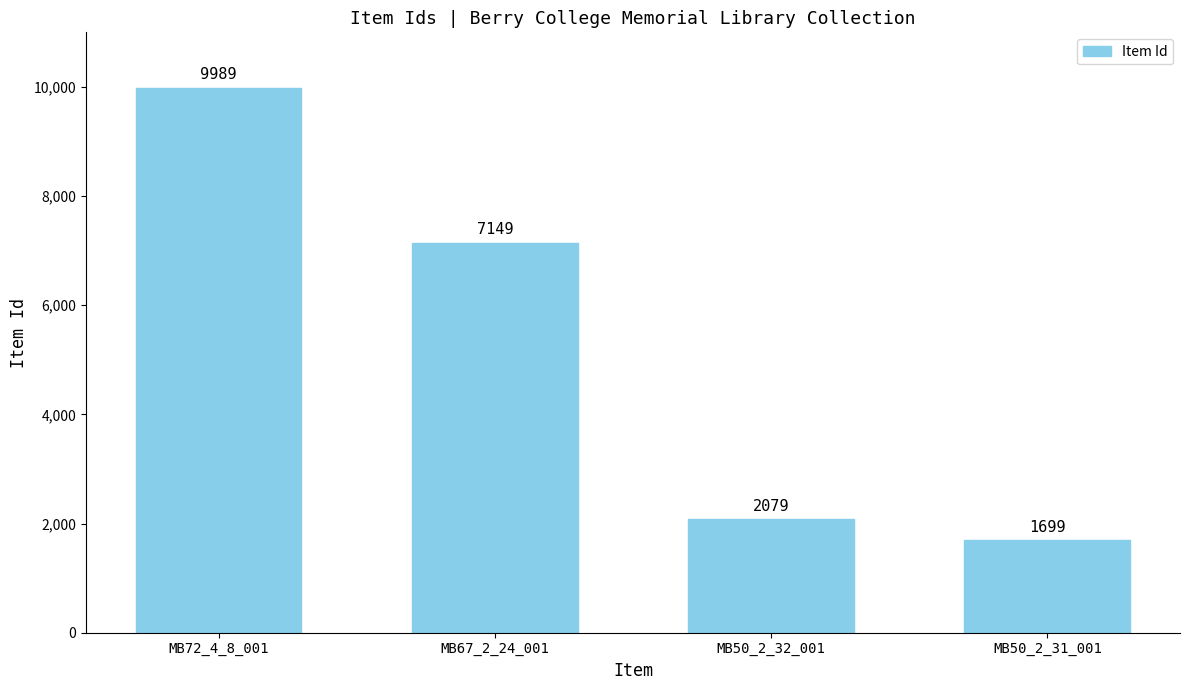

Count the number of data series in this chart.

1